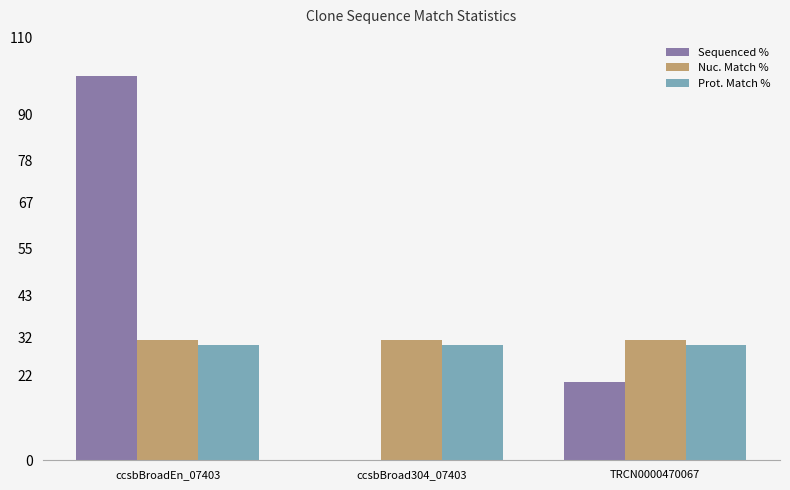

Reading left to right, extract all data points from this chart.

Sequenced %: ccsbBroadEn_07403=100.0	ccsbBroad304_07403=0.0	TRCN0000470067=20.4
Nuc. Match %: ccsbBroadEn_07403=31.4	ccsbBroad304_07403=31.4	TRCN0000470067=31.4
Prot. Match %: ccsbBroadEn_07403=30.1	ccsbBroad304_07403=30.1	TRCN0000470067=30.1